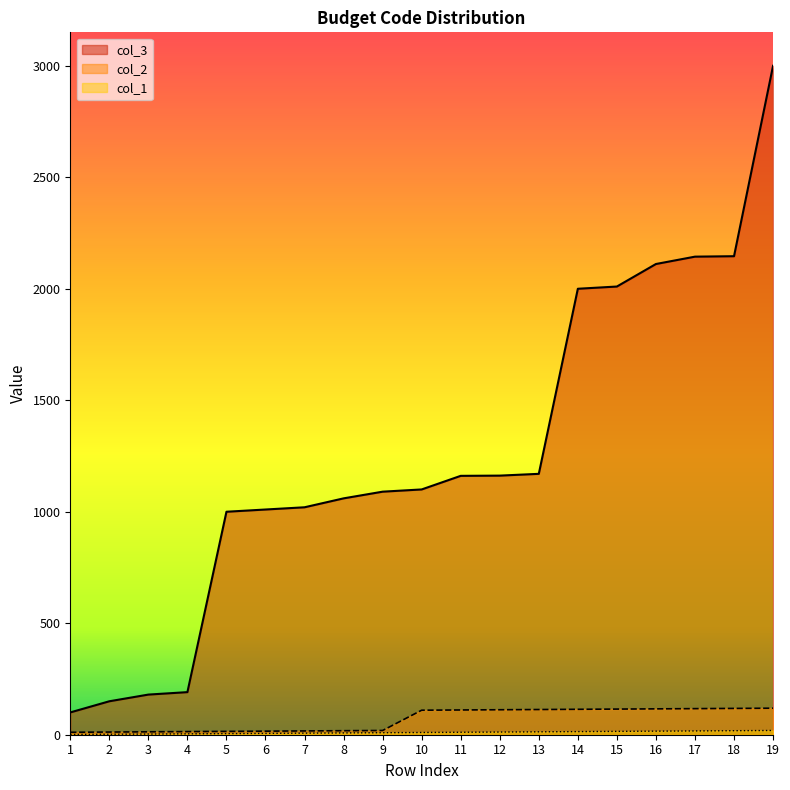

True or false: col_2 and col_1 cross at least once.

False